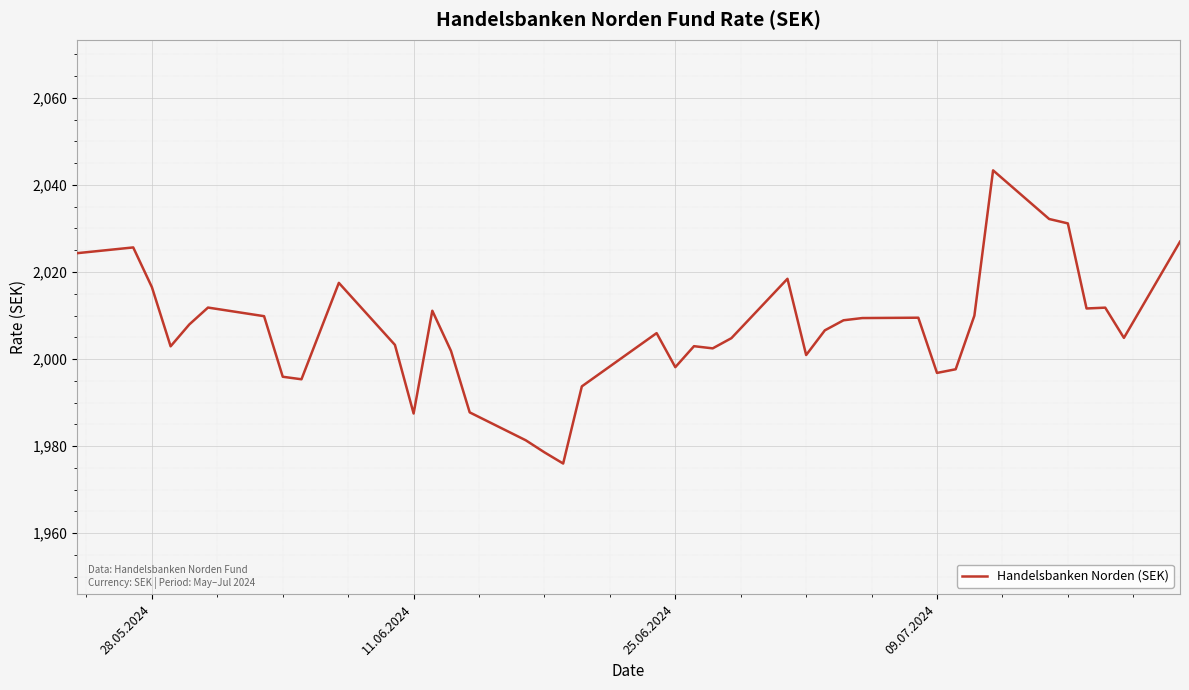

What is the minimum value shown in the chart?

1976.0